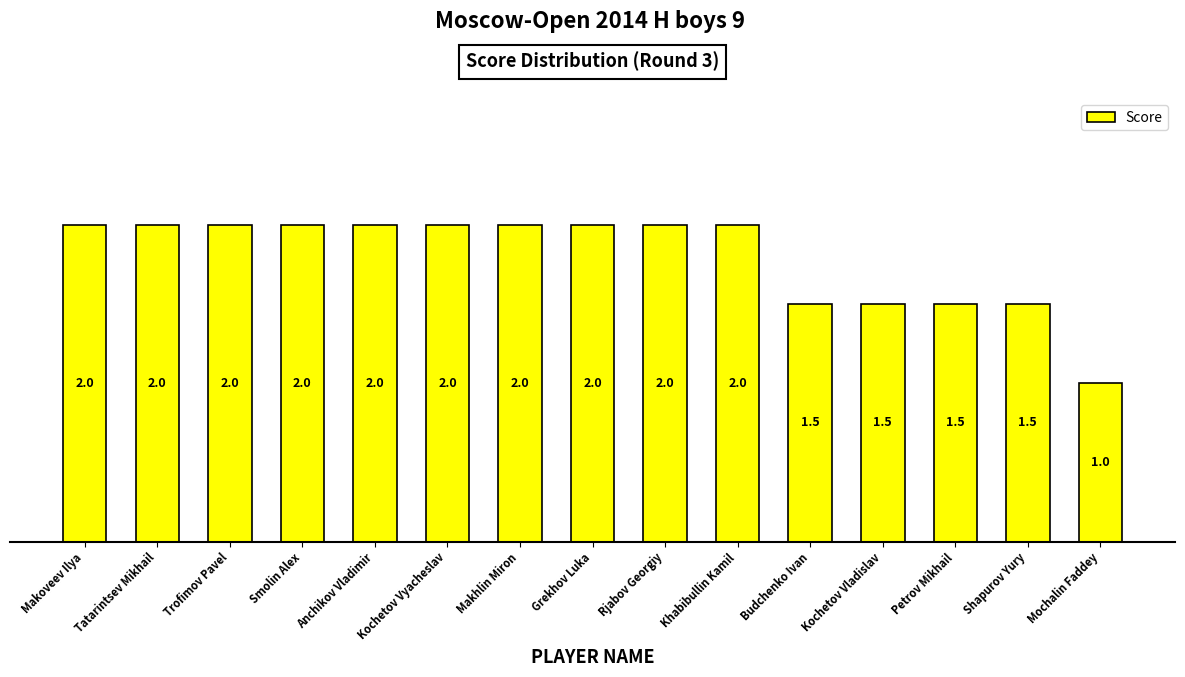

Reading left to right, list all the values displayed in this chart.

2.0	2.0	2.0	2.0	2.0	2.0	2.0	2.0	2.0	2.0	1.5	1.5	1.5	1.5	1.0